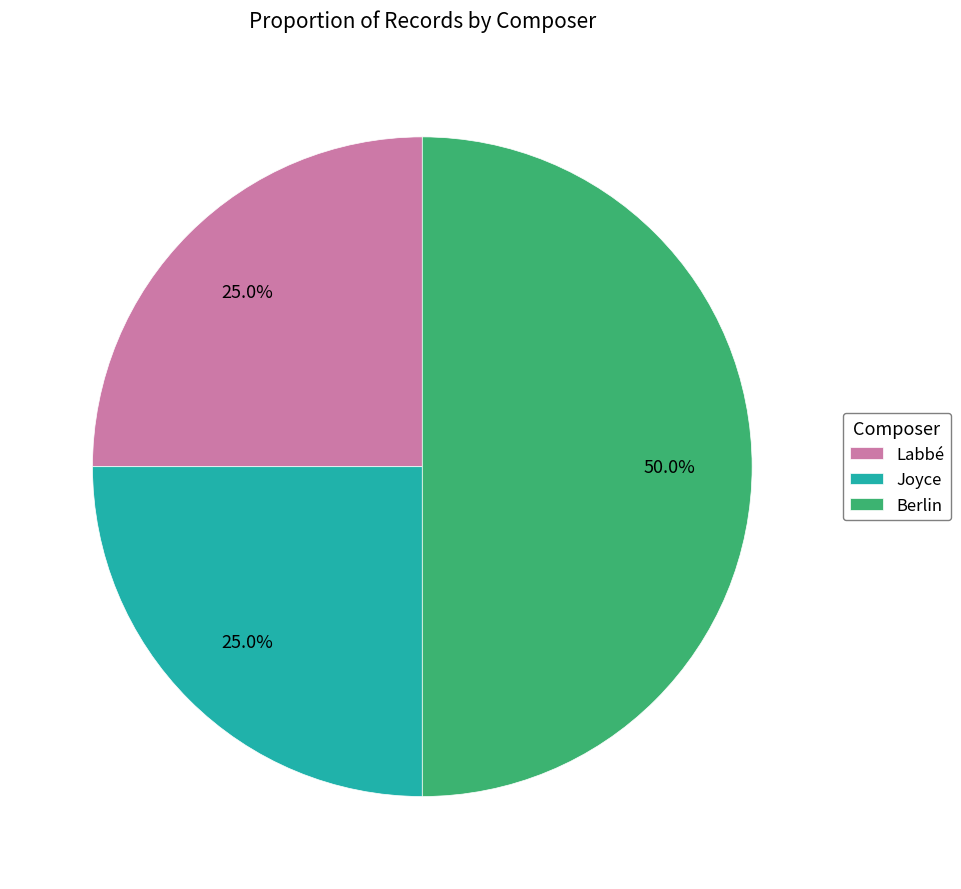

To the nearest percent, what percentage of the pie is Joyce?

25%